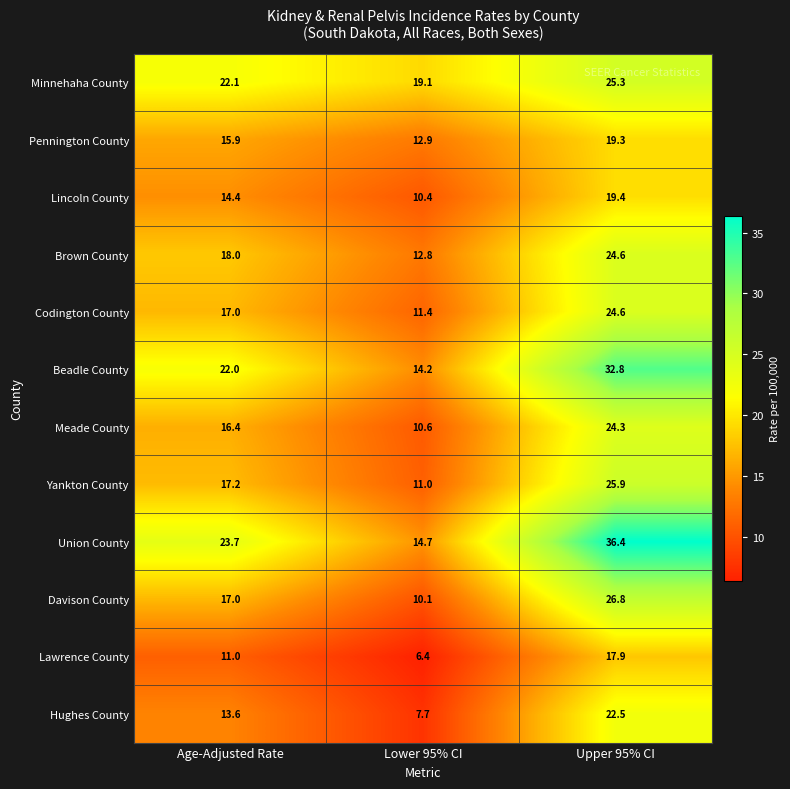

What is the difference between the highest and lowest values at Upper 95% CI?

18.5